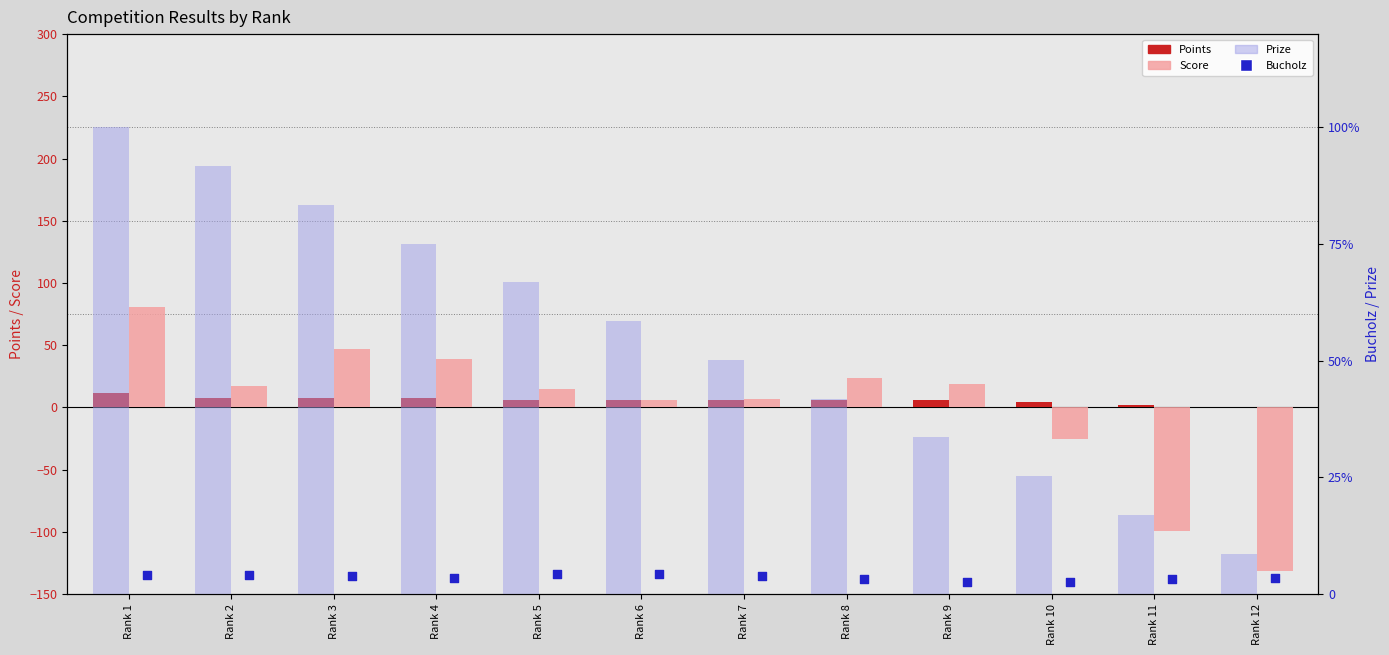

Which series reaches the maximum Y coordinate?

Prize